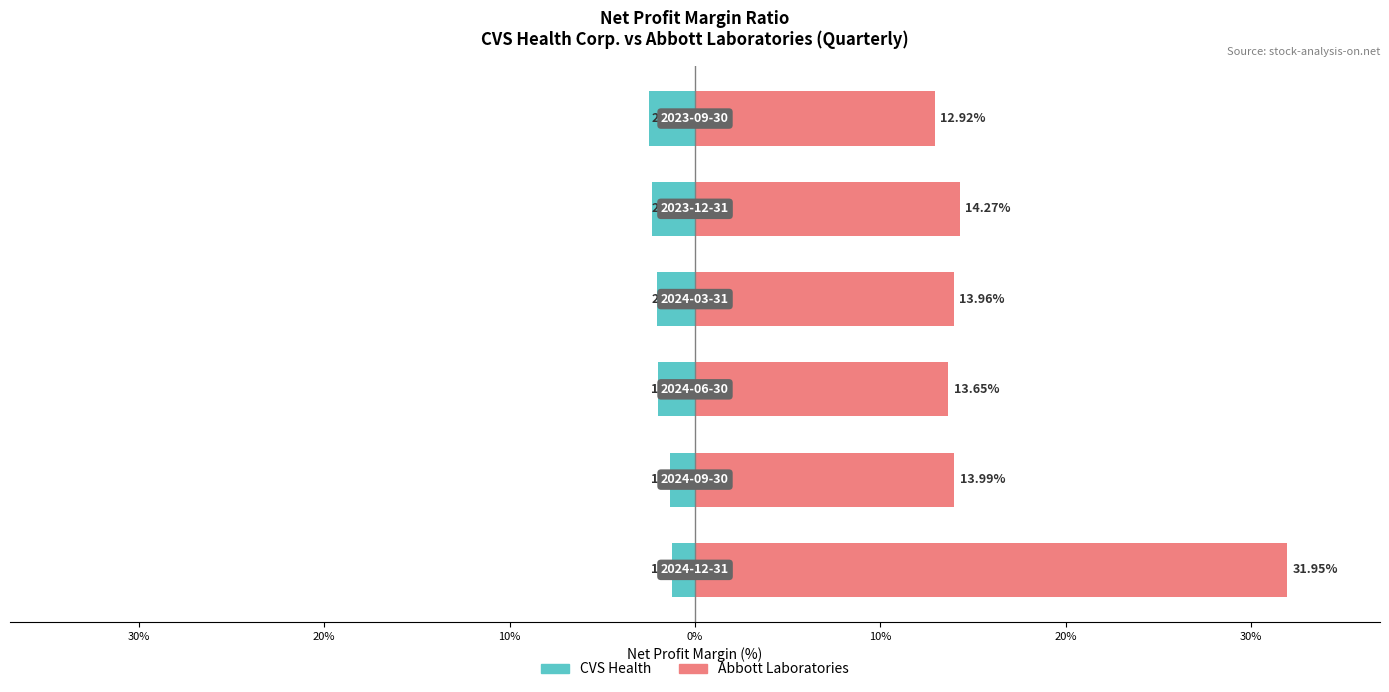

Which series has the largest range (max minus min)?

Abbott Laboratories